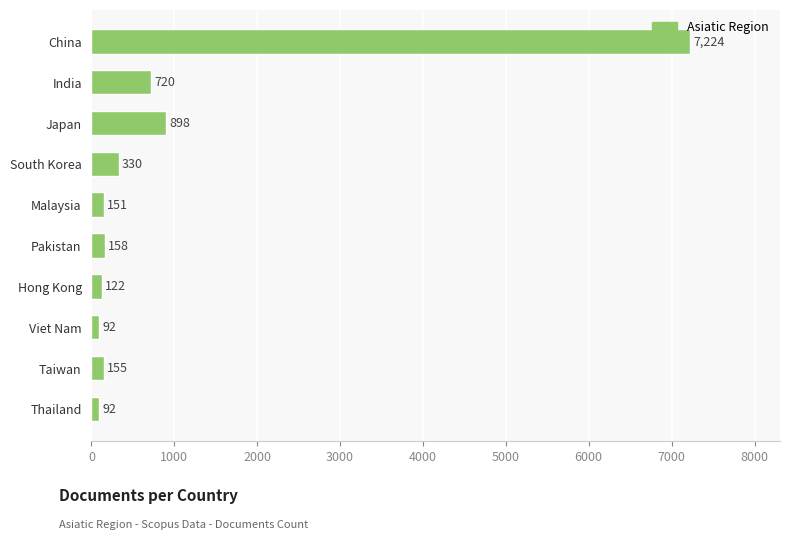

What is the label of the 7th bar from the top?

Hong Kong